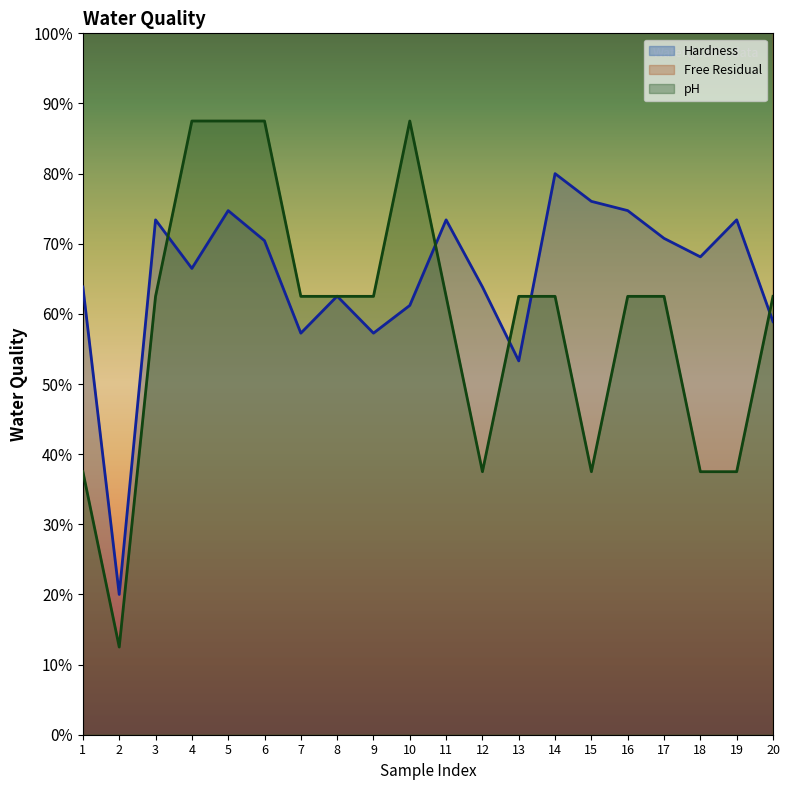

Which series has the largest range (max minus min)?

Free Residual